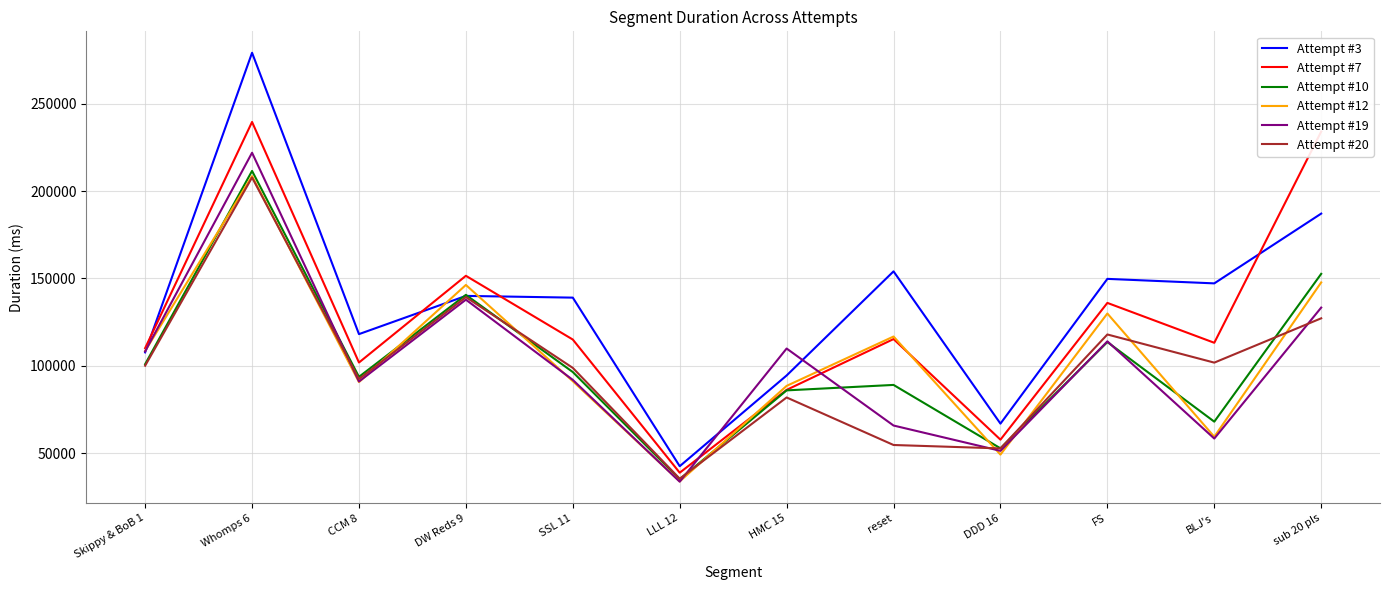

What are all the series names shown in the legend?

Attempt #3, Attempt #7, Attempt #10, Attempt #12, Attempt #19, Attempt #20